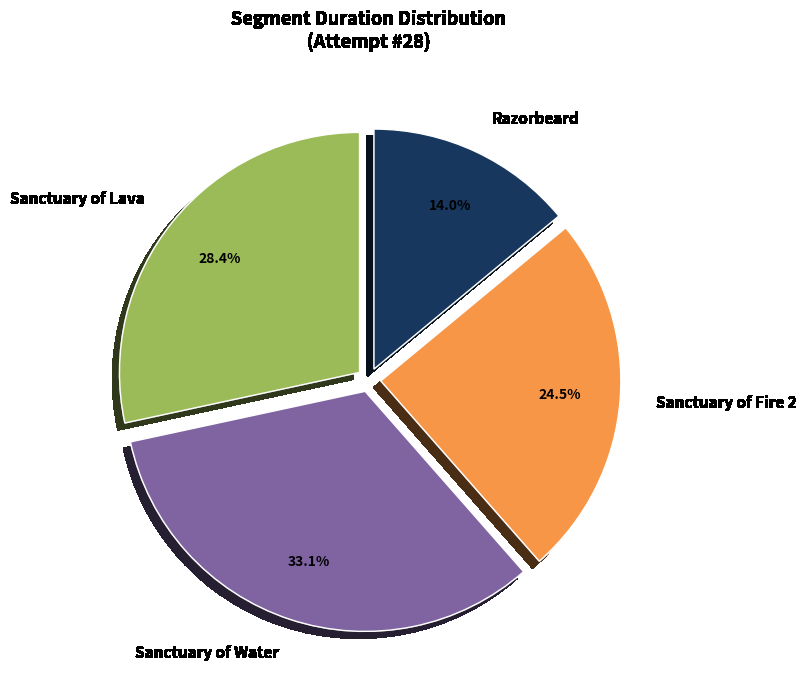

Does any single category account for the majority?

No